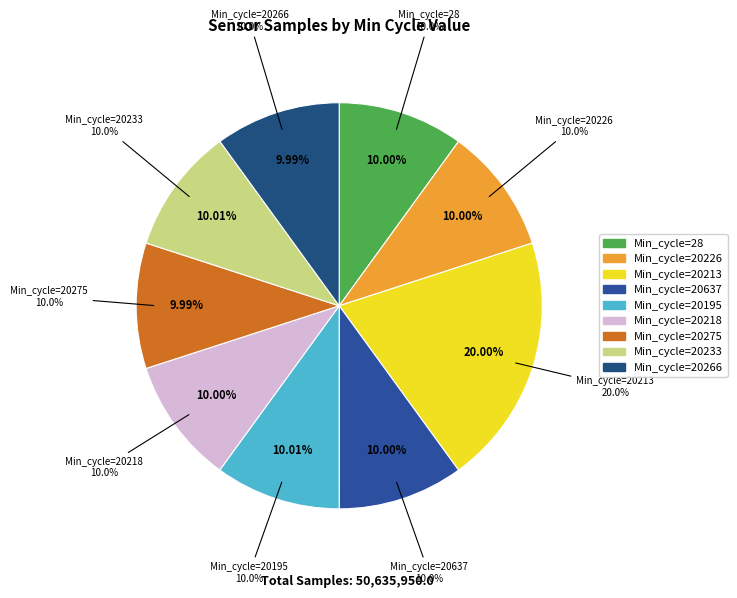

True or false: 20226 accounts for 1% of the total.

False